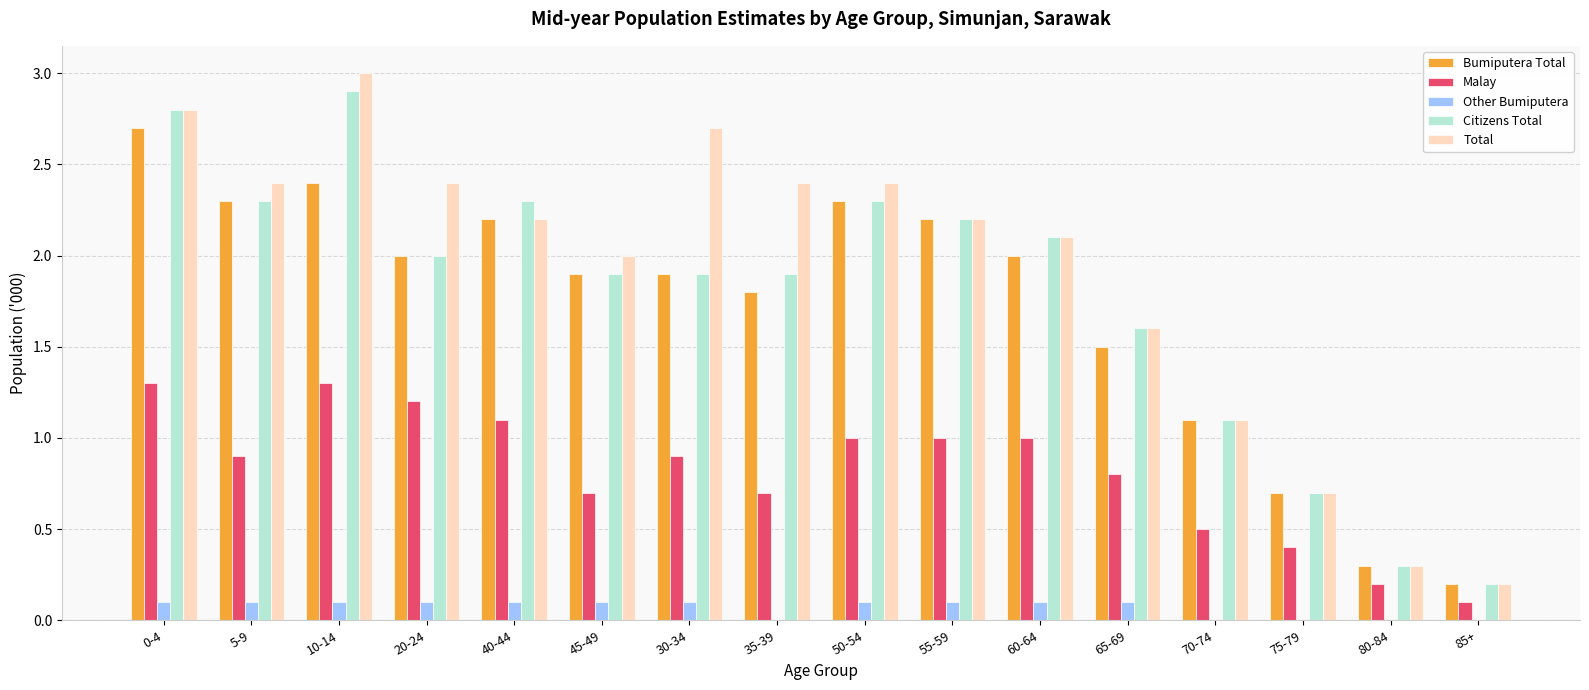

What is the difference between the Bumiputera Total values at 45-49 and 70-74?

0.8